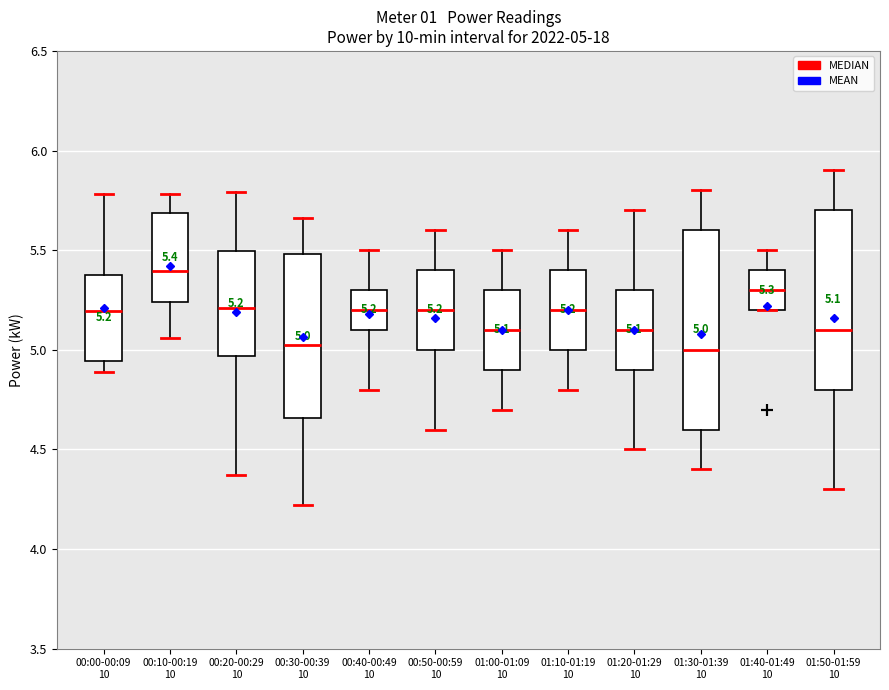

Which box is the tallest, from its lower edge to its upper edge?

01:30-01:39 10